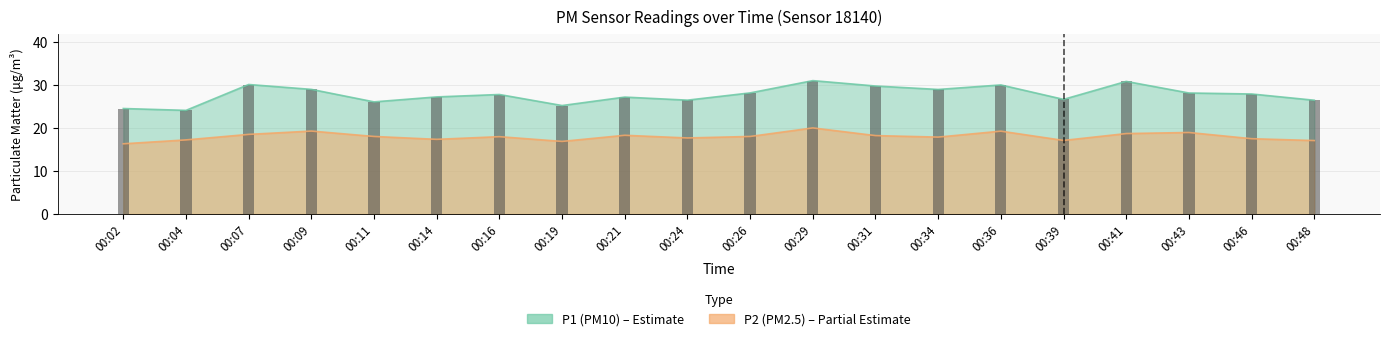

Which series has the largest range (max minus min)?

P1